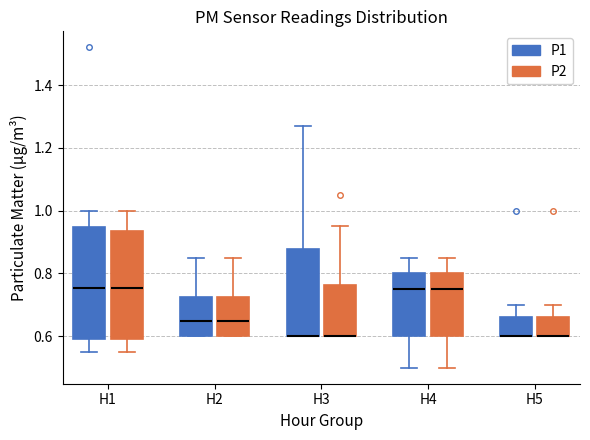

Where is the upper edge of the box for H5 (P1) on the y-axis? The values are not printed on the chart, so give them approximately, as read against the axis.

0.66